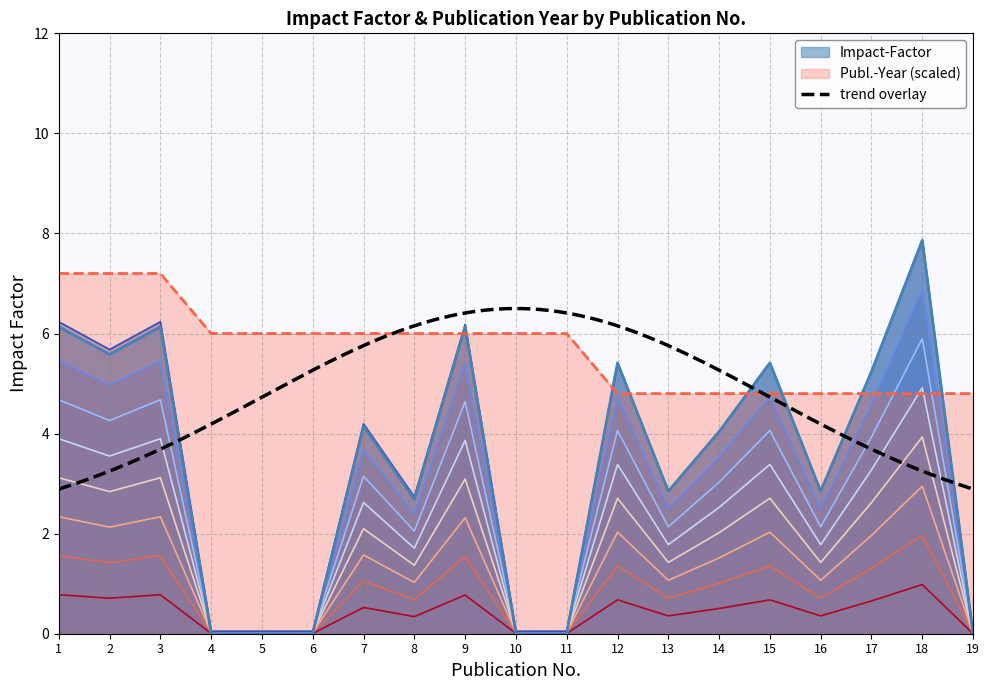

Reading right to left, extract all data points from this chart.

Impact-Factor: 0.0	7.9	5.2	2.8	5.4	4.0	2.8	5.4	0.0	0.0	6.1	2.7	4.1	0.0	0.0	0.0	6.1	5.6	6.1
Publ.-Year: 4.8	4.8	4.8	4.8	4.8	4.8	4.8	4.8	6.0	6.0	6.0	6.0	6.0	6.0	6.0	6.0	7.2	7.2	7.2